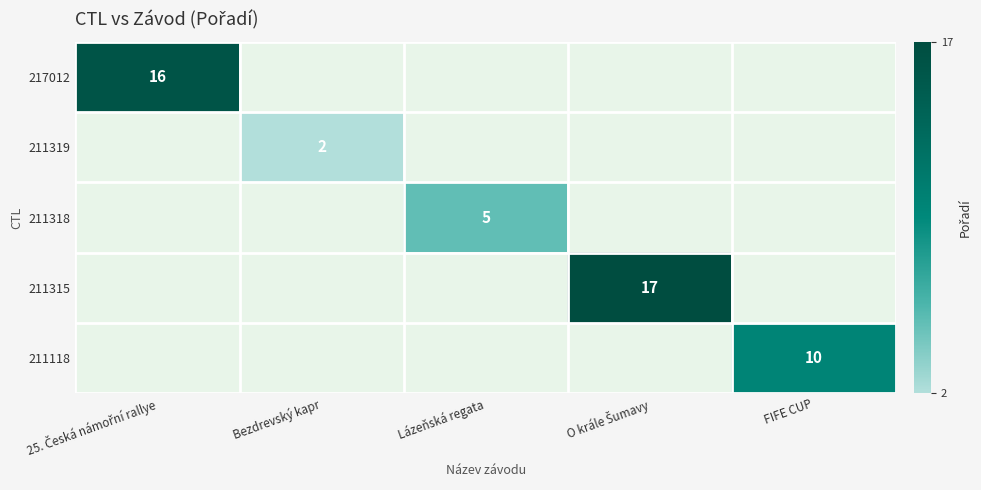

The 211118 series shows 4 at FIFE CUP. True or false?

False